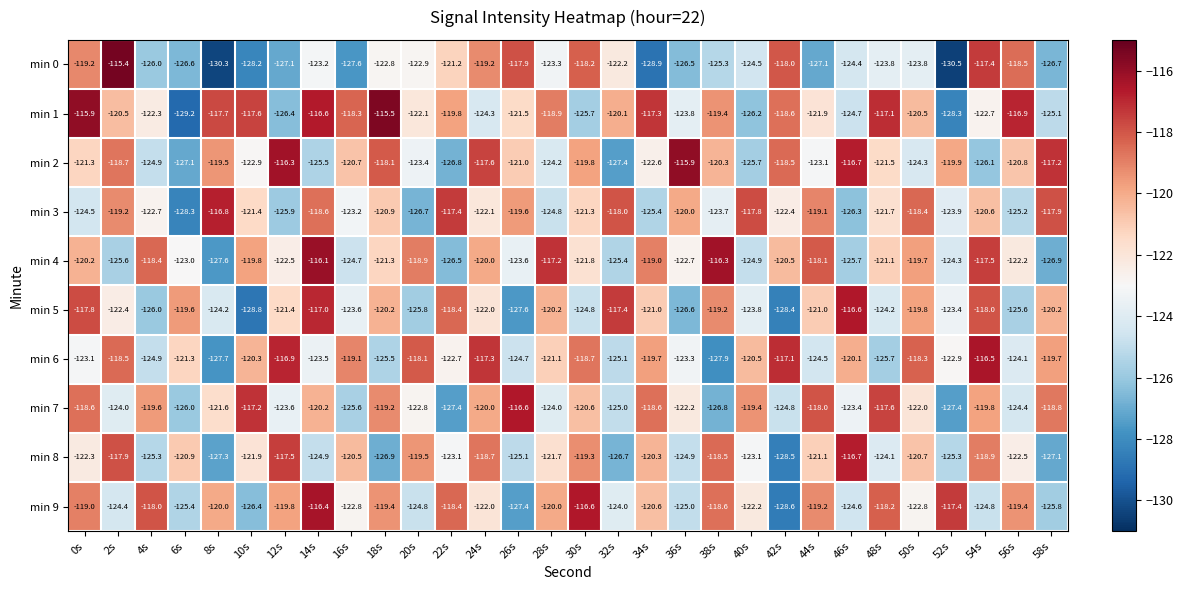

What is the difference between the highest and lowest values at 14s?

9.4